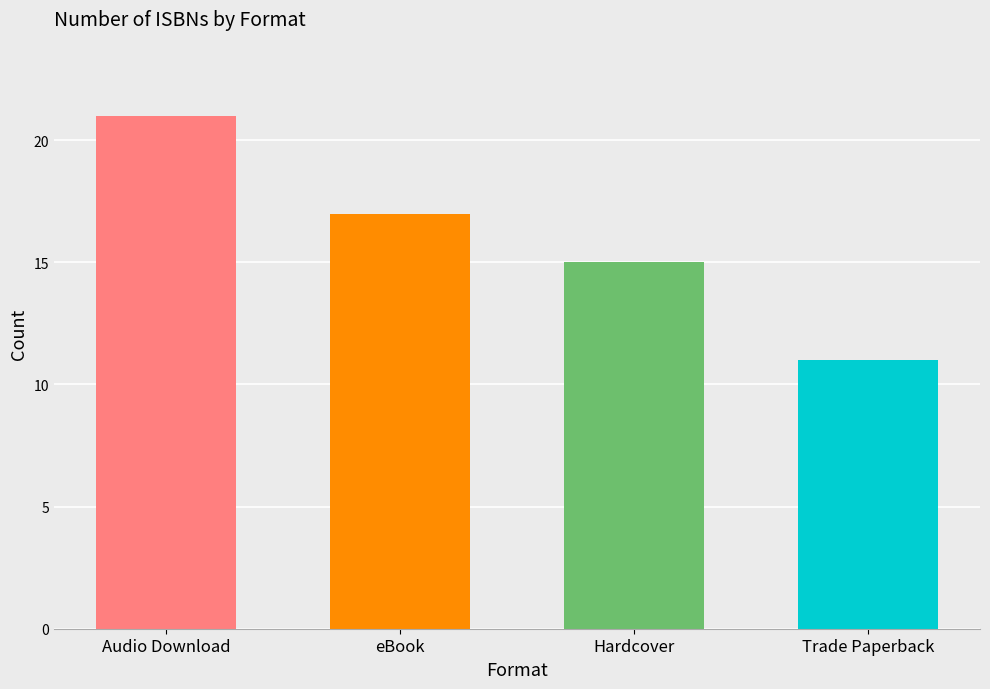

Read the value at eBook, to the nearest 5.

15